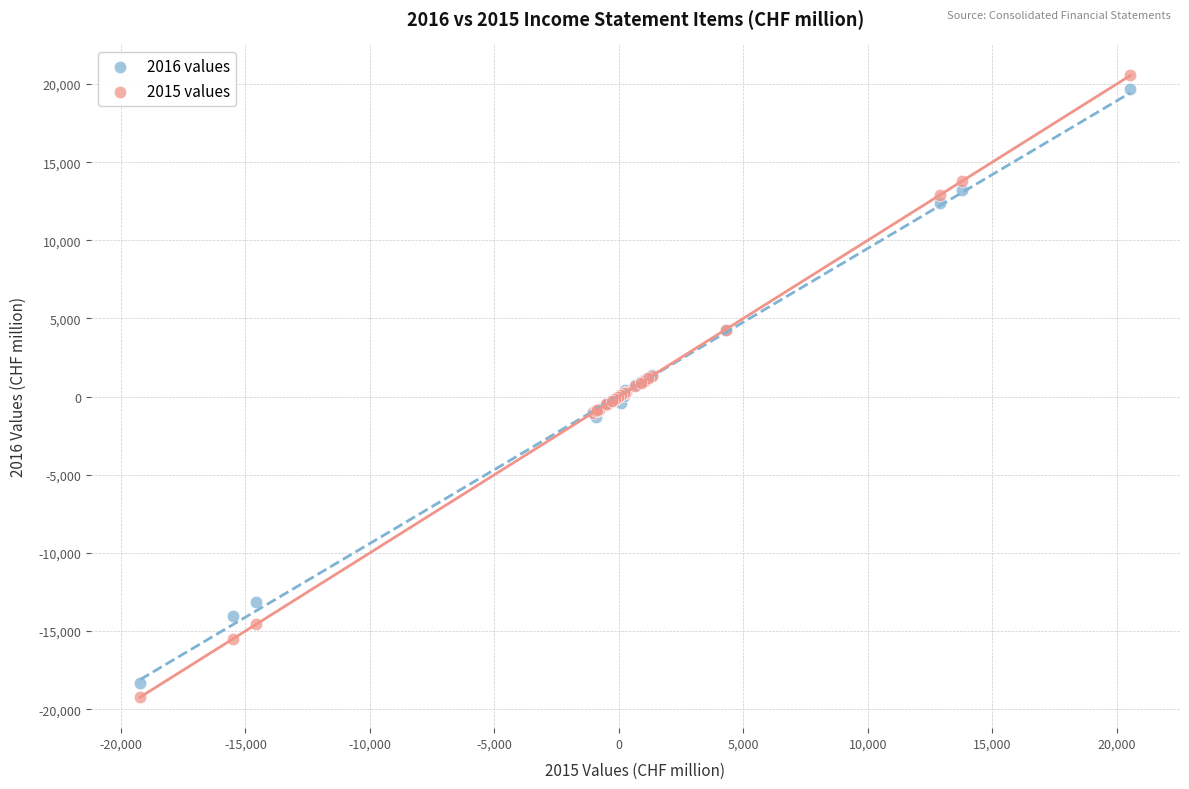

What is the X range (max minus min) for the scatter plot?

39781